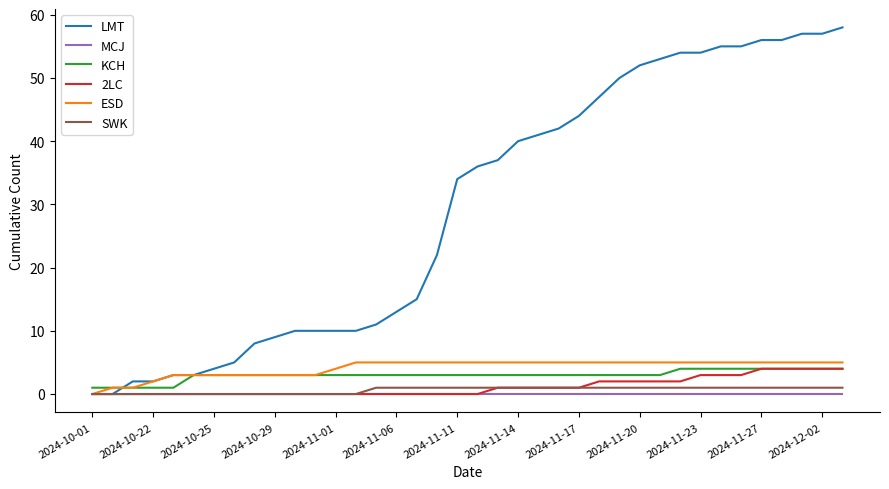

Which series has the largest range (max minus min)?

LMT